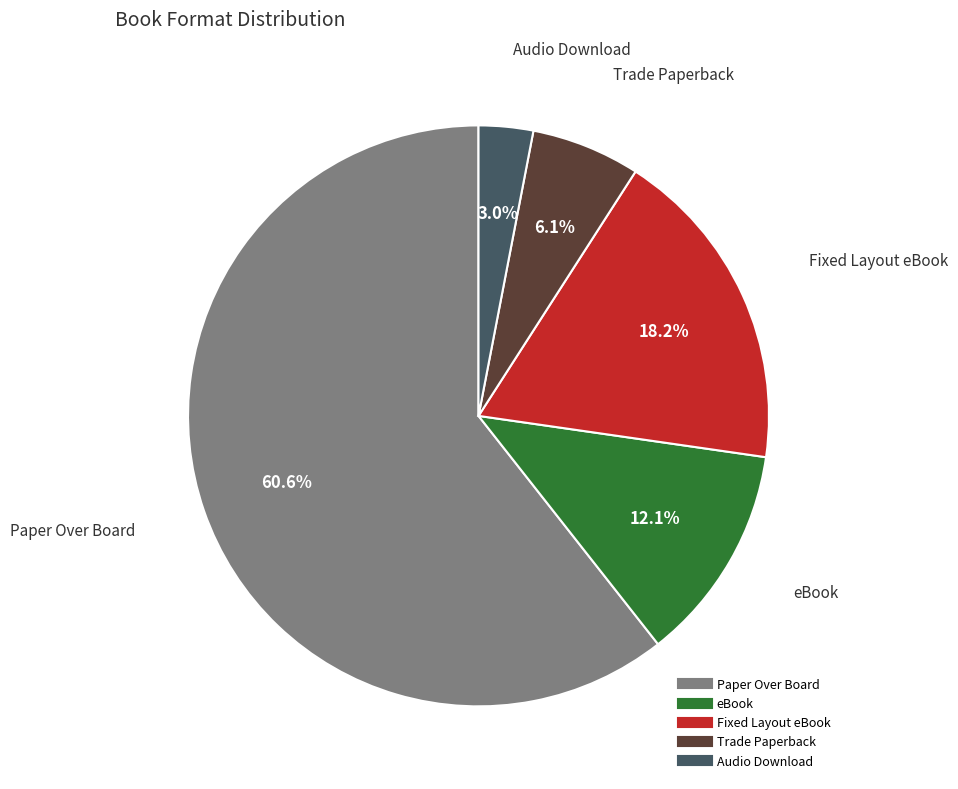

How many segments does this pie chart have?

5